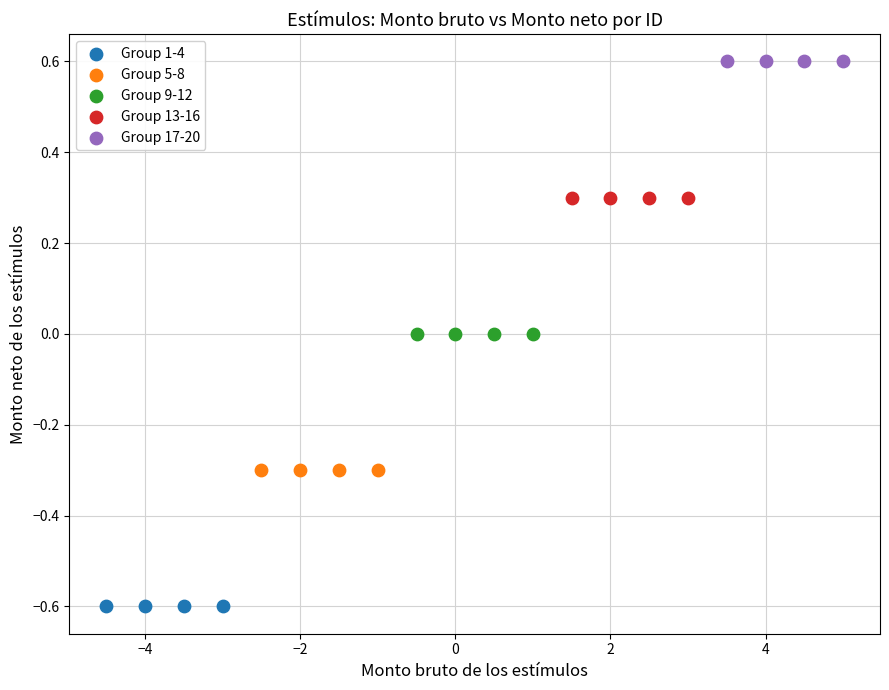

Which series contains the highest Y value?

Group 17-20